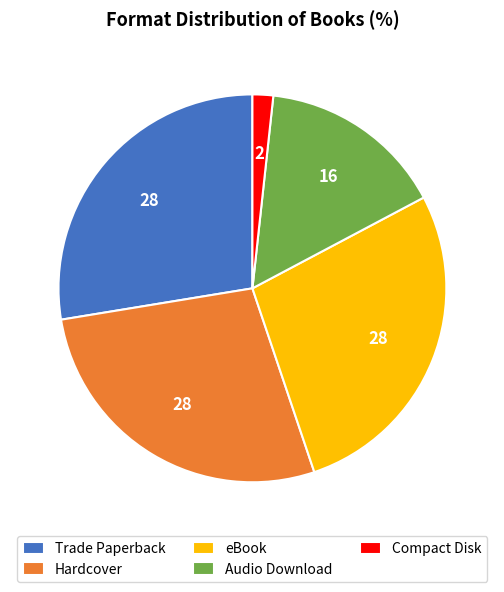

Which has a higher value, Trade Paperback or Audio Download?

Trade Paperback